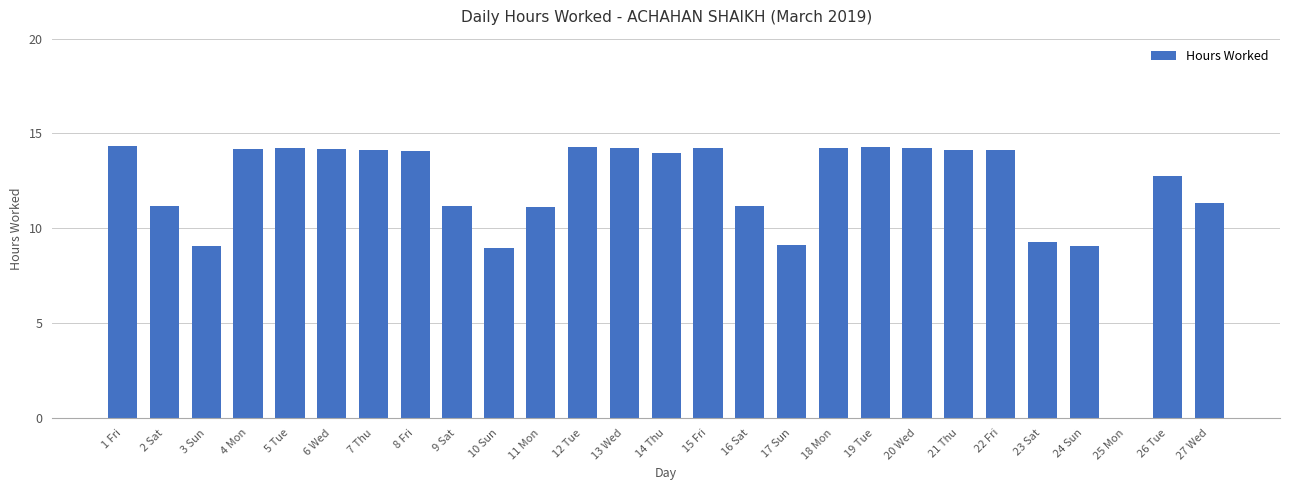

How many values are above zero?

26